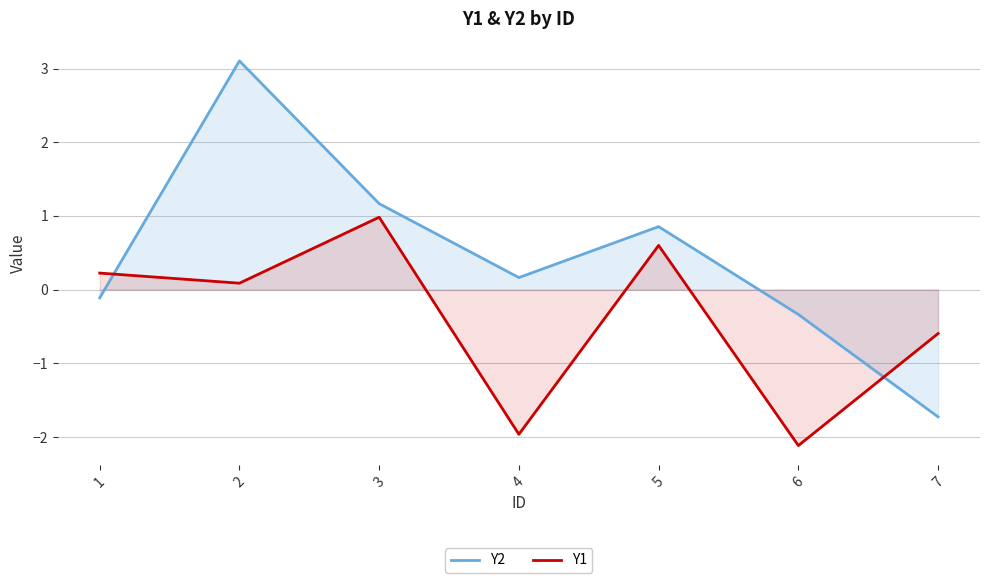

Where does the Y1 series first go above 0?

1